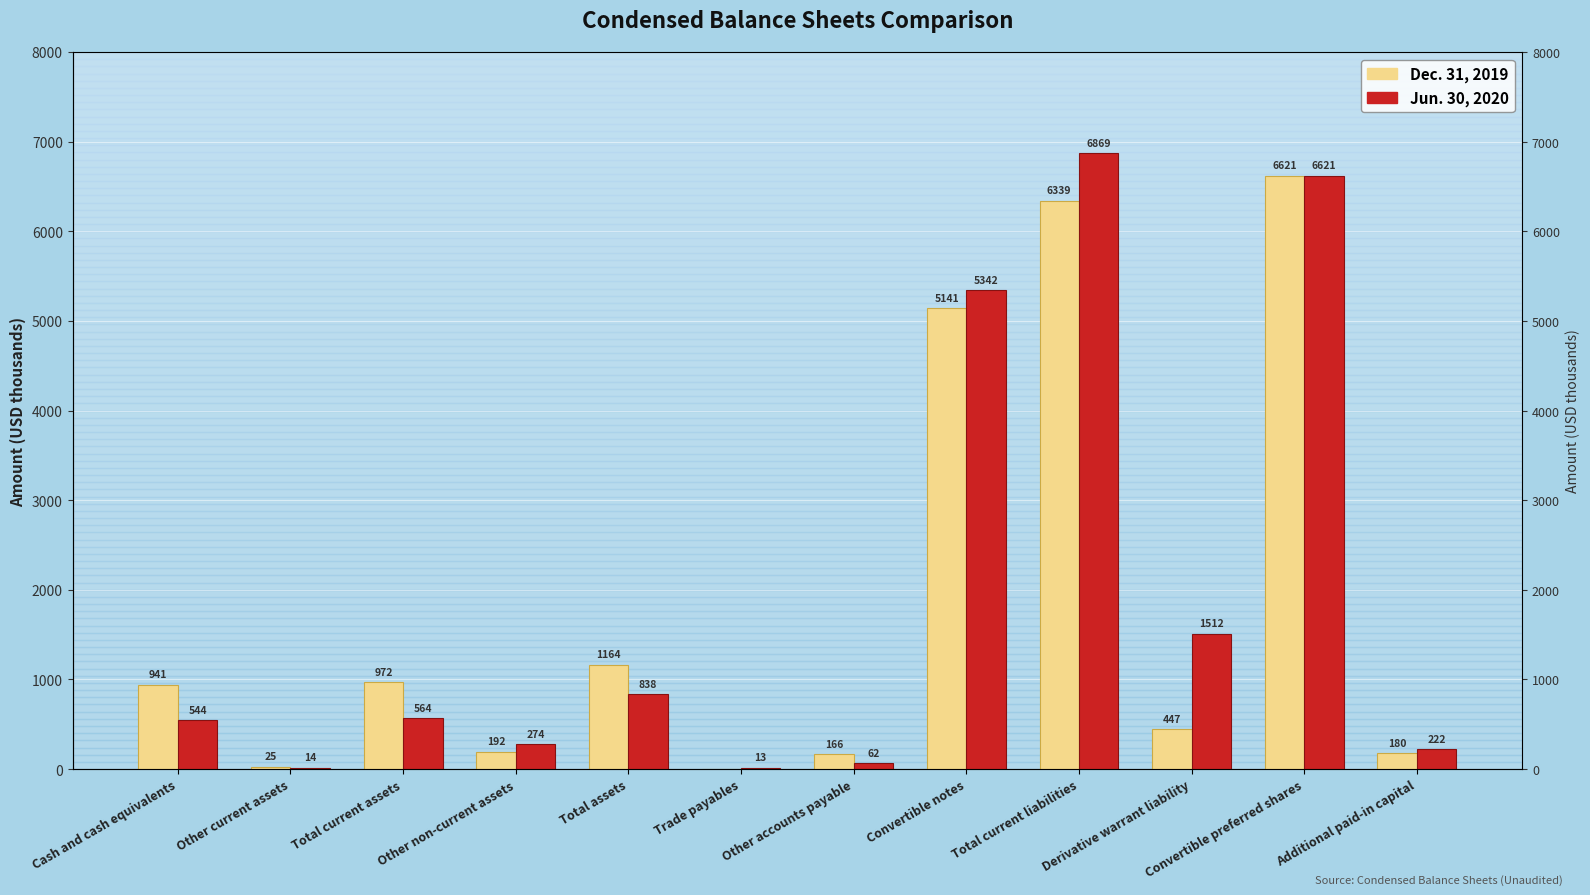

Does the chart contain stacked bars?

No